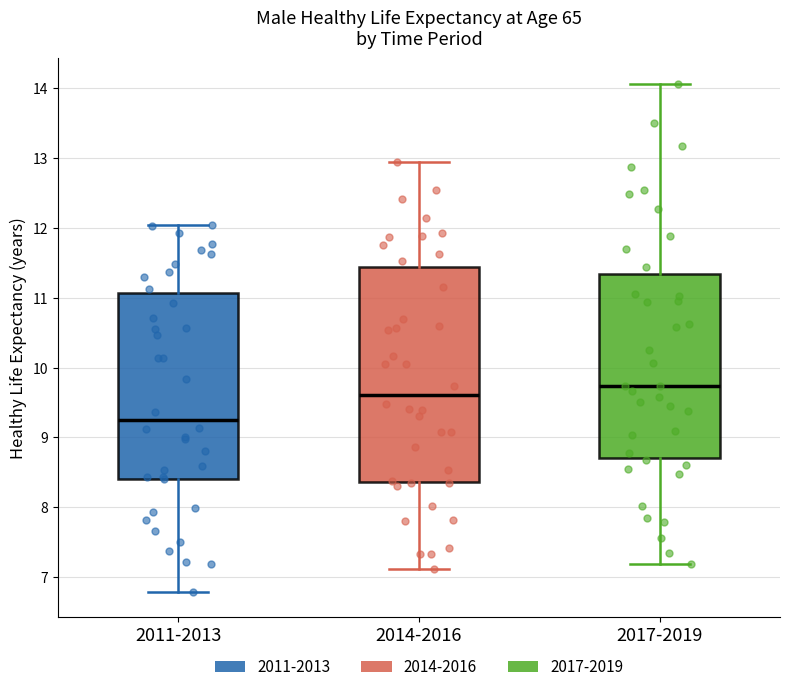

Reading left to right, read every box against the y-axis: the position of its median line, the range the box covers, and the ends of its whiskers. The values are not printed on the chart, so give them approximately, as read against the axis.

2011-2013: median 9.3, box 8.4 to 11.1, whiskers 6.8 to 12.0
2014-2016: median 9.6, box 8.4 to 11.4, whiskers 7.1 to 12.9
2017-2019: median 9.7, box 8.7 to 11.3, whiskers 7.2 to 14.1